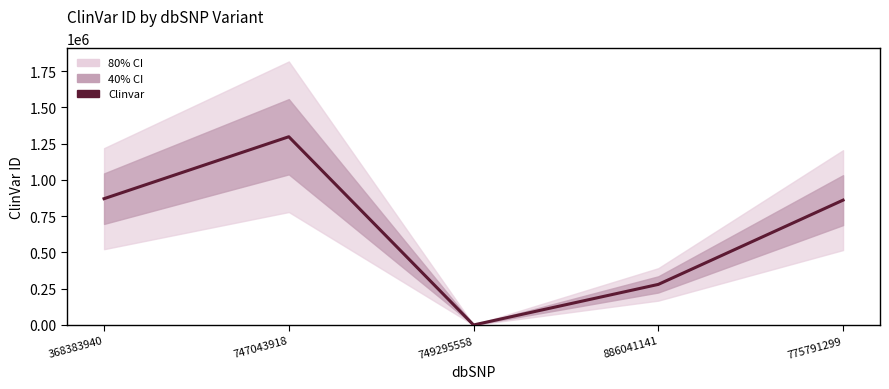

Where is the first local minimum?

749295558